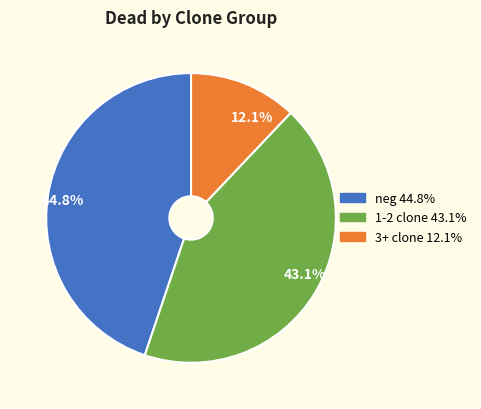

To the nearest percent, what is the difference between the largest and smallest slice percentages?

33%